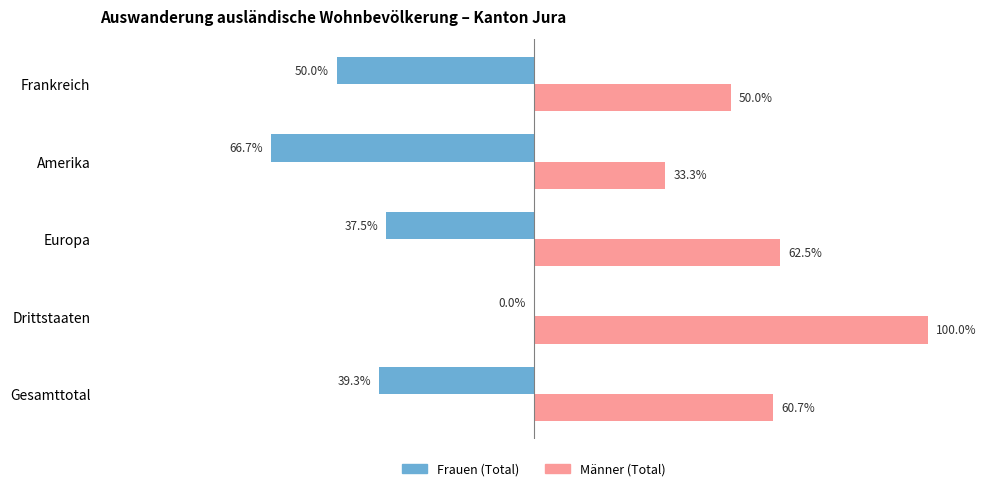

At which category is the sum across all series the highest?

Drittstaaten